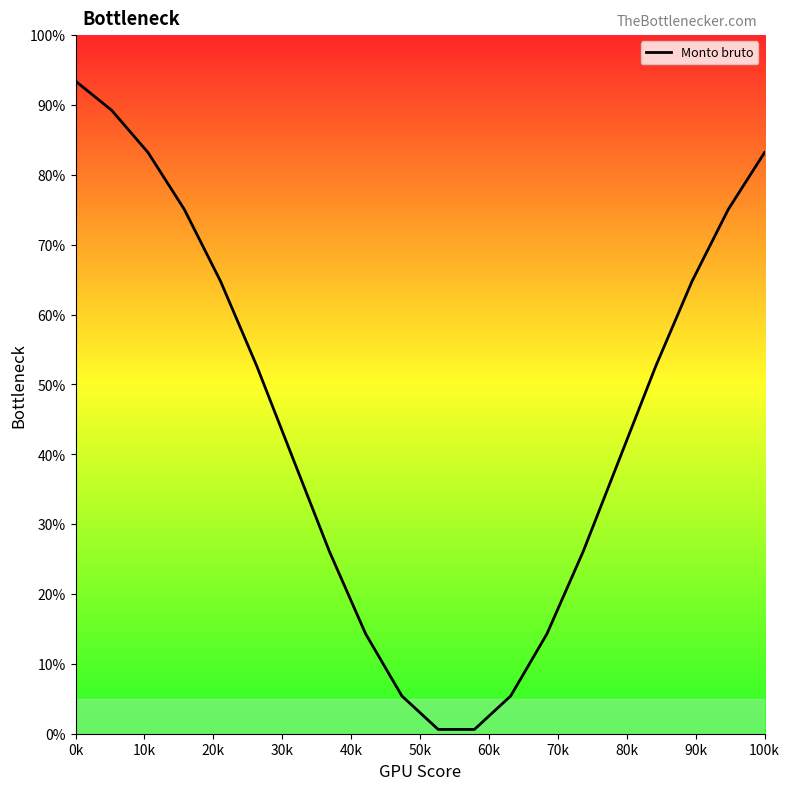

What is the average value?

45.3